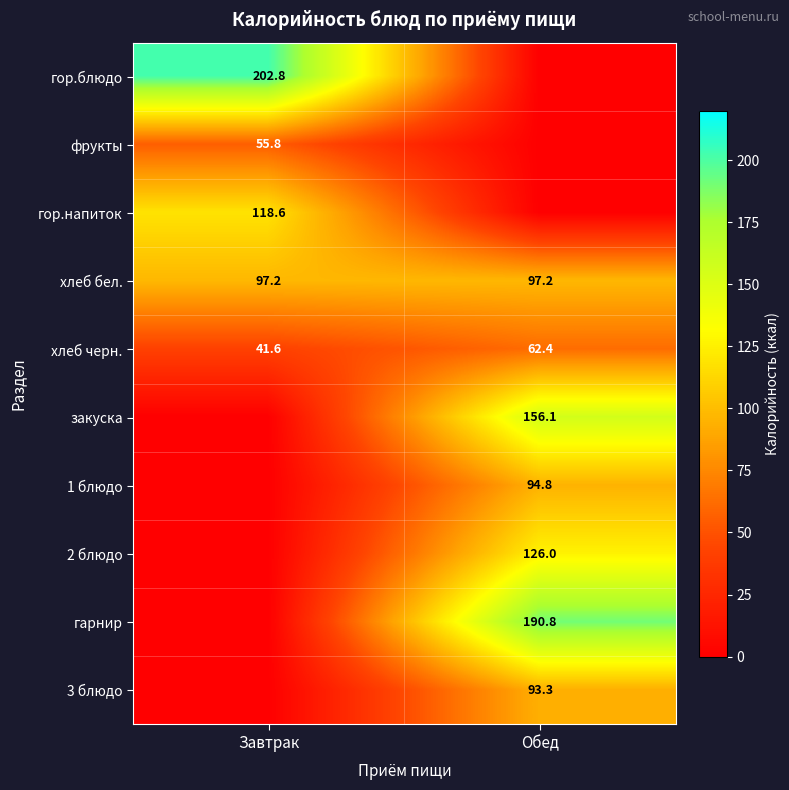

What is the difference between the highest and lowest values at Обед?

190.8